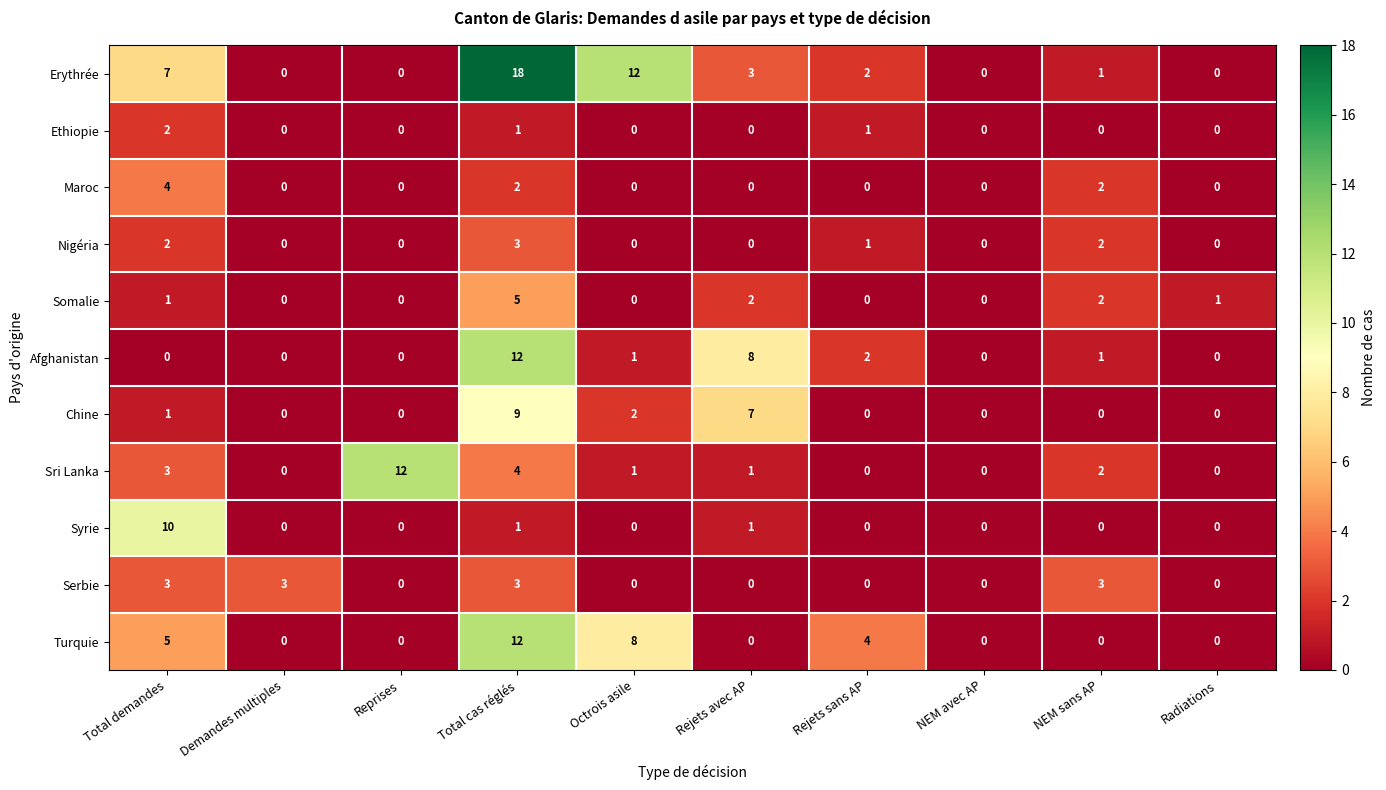

What is the total value across all series at Demandes multiples?

3